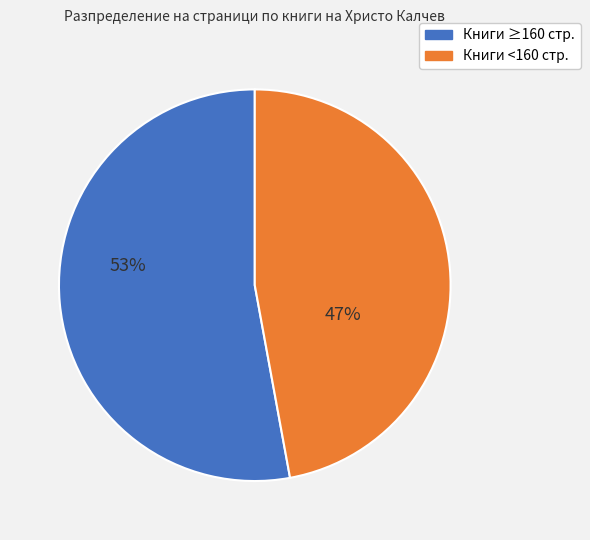

To the nearest percent, what is the average slice percentage?

50%